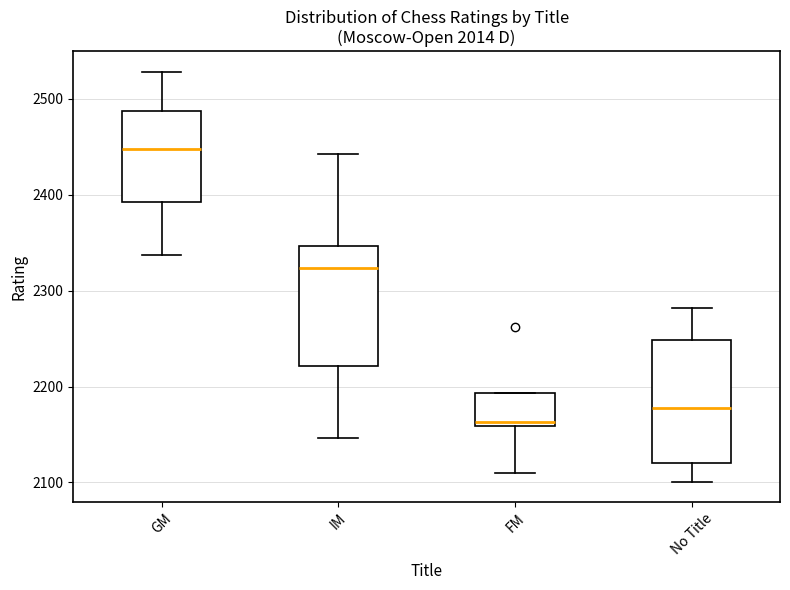

Reading left to right, read every box against the y-axis: the position of its median line, the range the box covers, and the ends of its whiskers. The values are not printed on the chart, so give them approximately, as read against the axis.

GM: median 2450, box 2390 to 2490, whiskers 2340 to 2530
IM: median 2320, box 2220 to 2350, whiskers 2150 to 2440
FM: median 2160 (just above the box's lower edge), box 2160 to 2190, whiskers 2110 to 2190
No Title: median 2180, box 2120 to 2250, whiskers 2100 to 2280